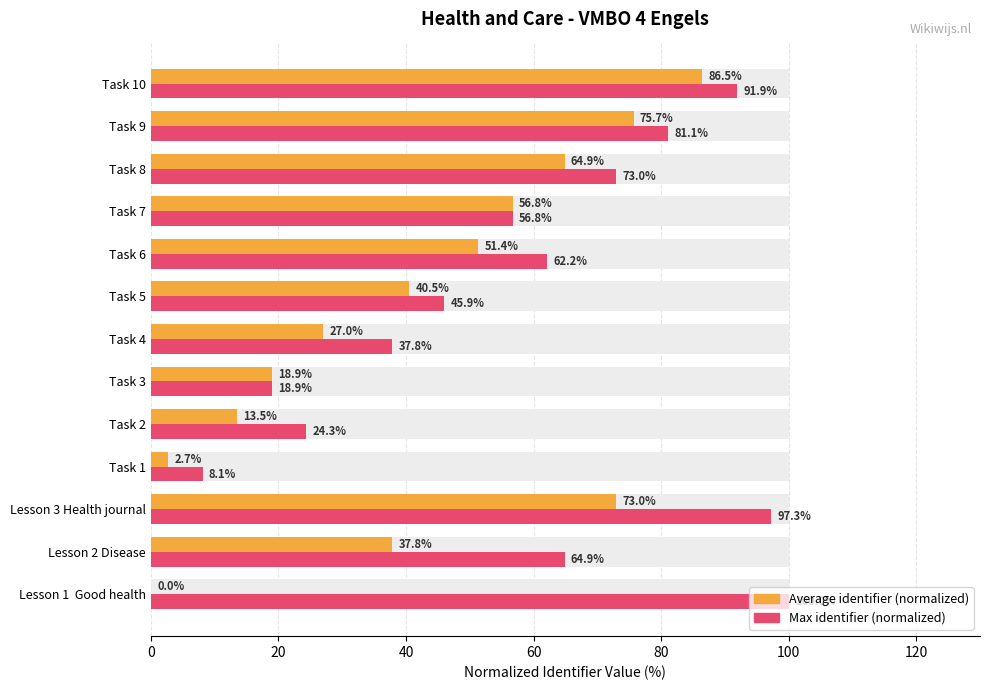

How many categories are shown in the chart?

13